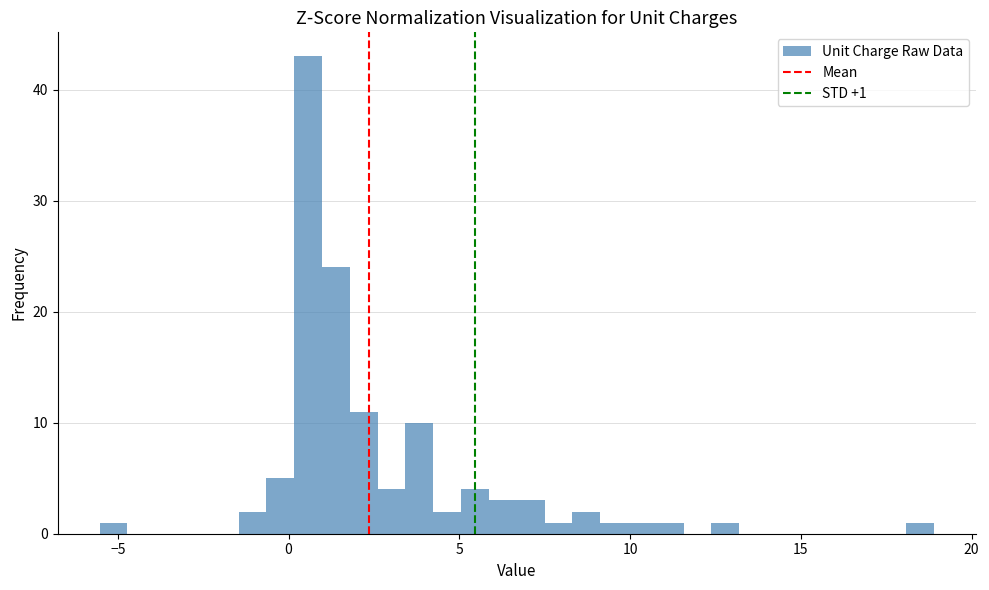

Around what value on the x-axis is the tallest bar? Give the approximate position of its centre, as read against the axis.

0.5